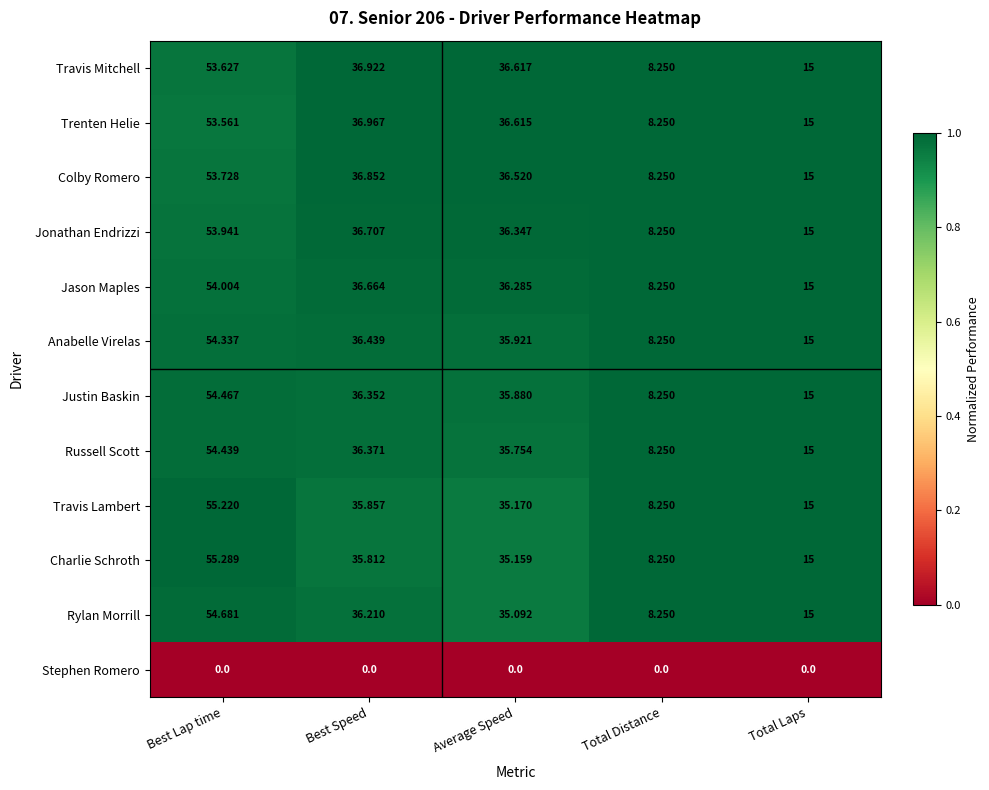

Rank the categories by Trenten Helie value from lowest to highest.

Total Distance, Total Laps, Average Speed, Best Speed, Best Lap time